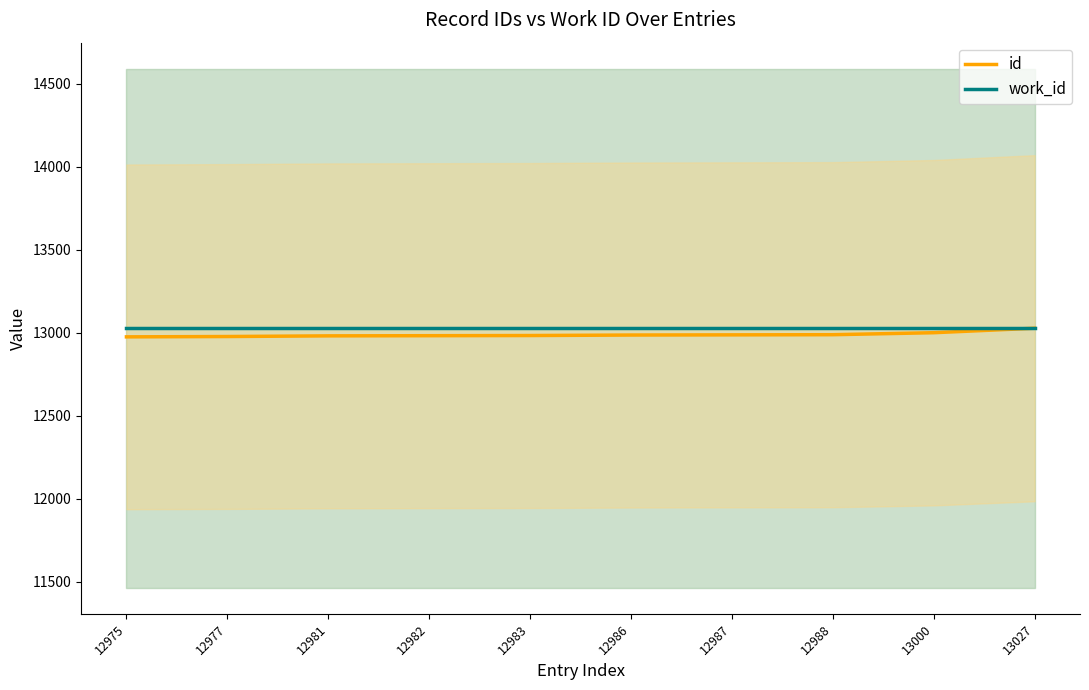

True or false: id and work_id intersect in this chart.

False